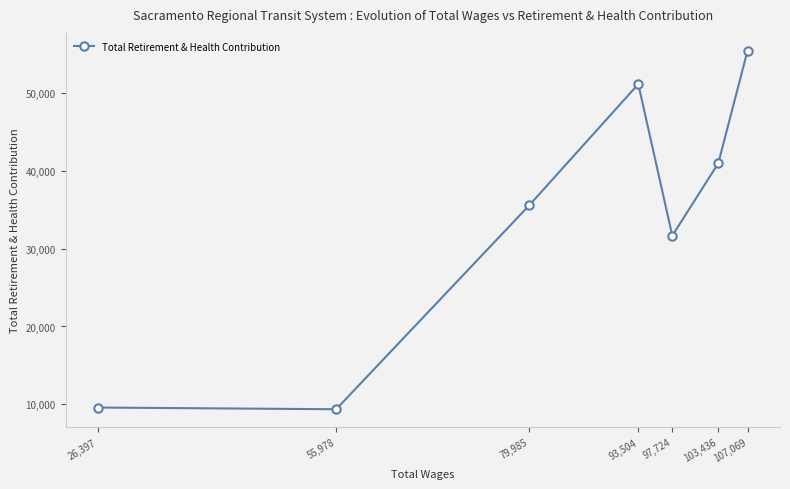

Reading left to right, transcribe all the data shown in this chart.

26,397=9575	55,978=9356	79,985=35617	93,504=51179	97,724=31680	103,436=40992	107,069=55461